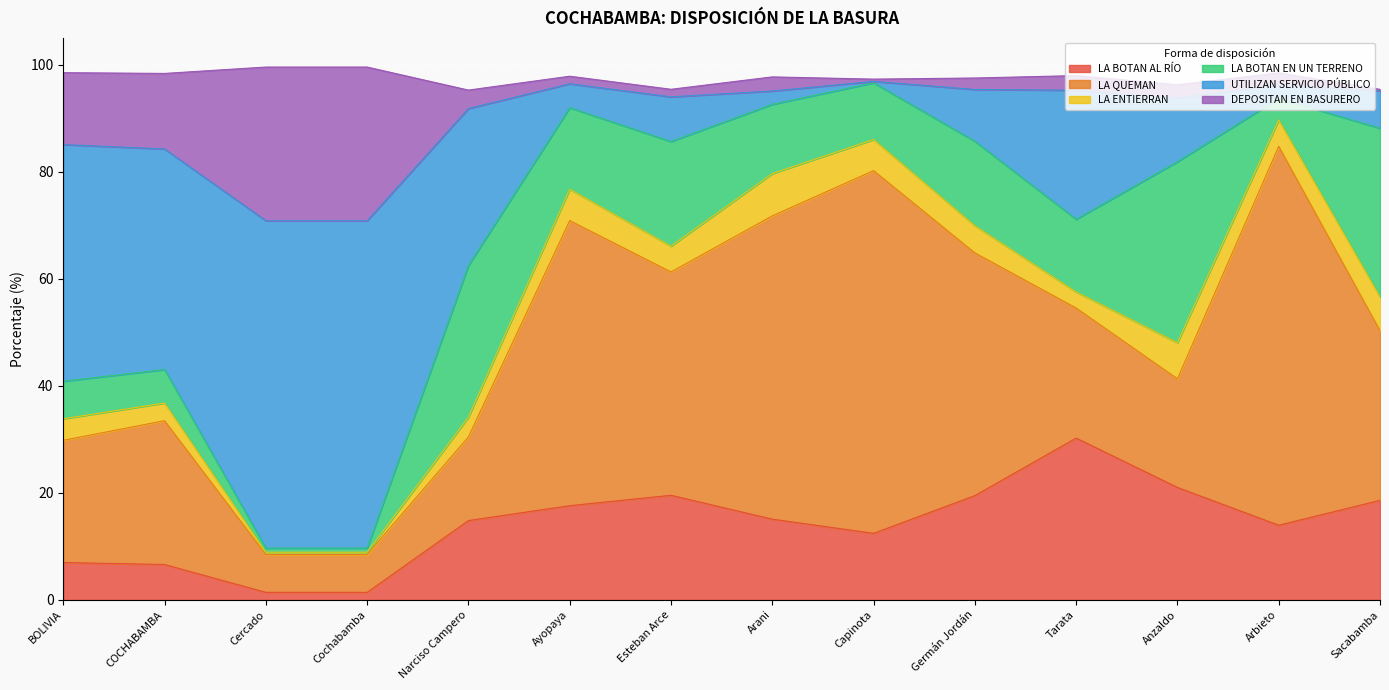

Which category has the lowest value in the LA BOTAN AL RÍO series?

Cercado